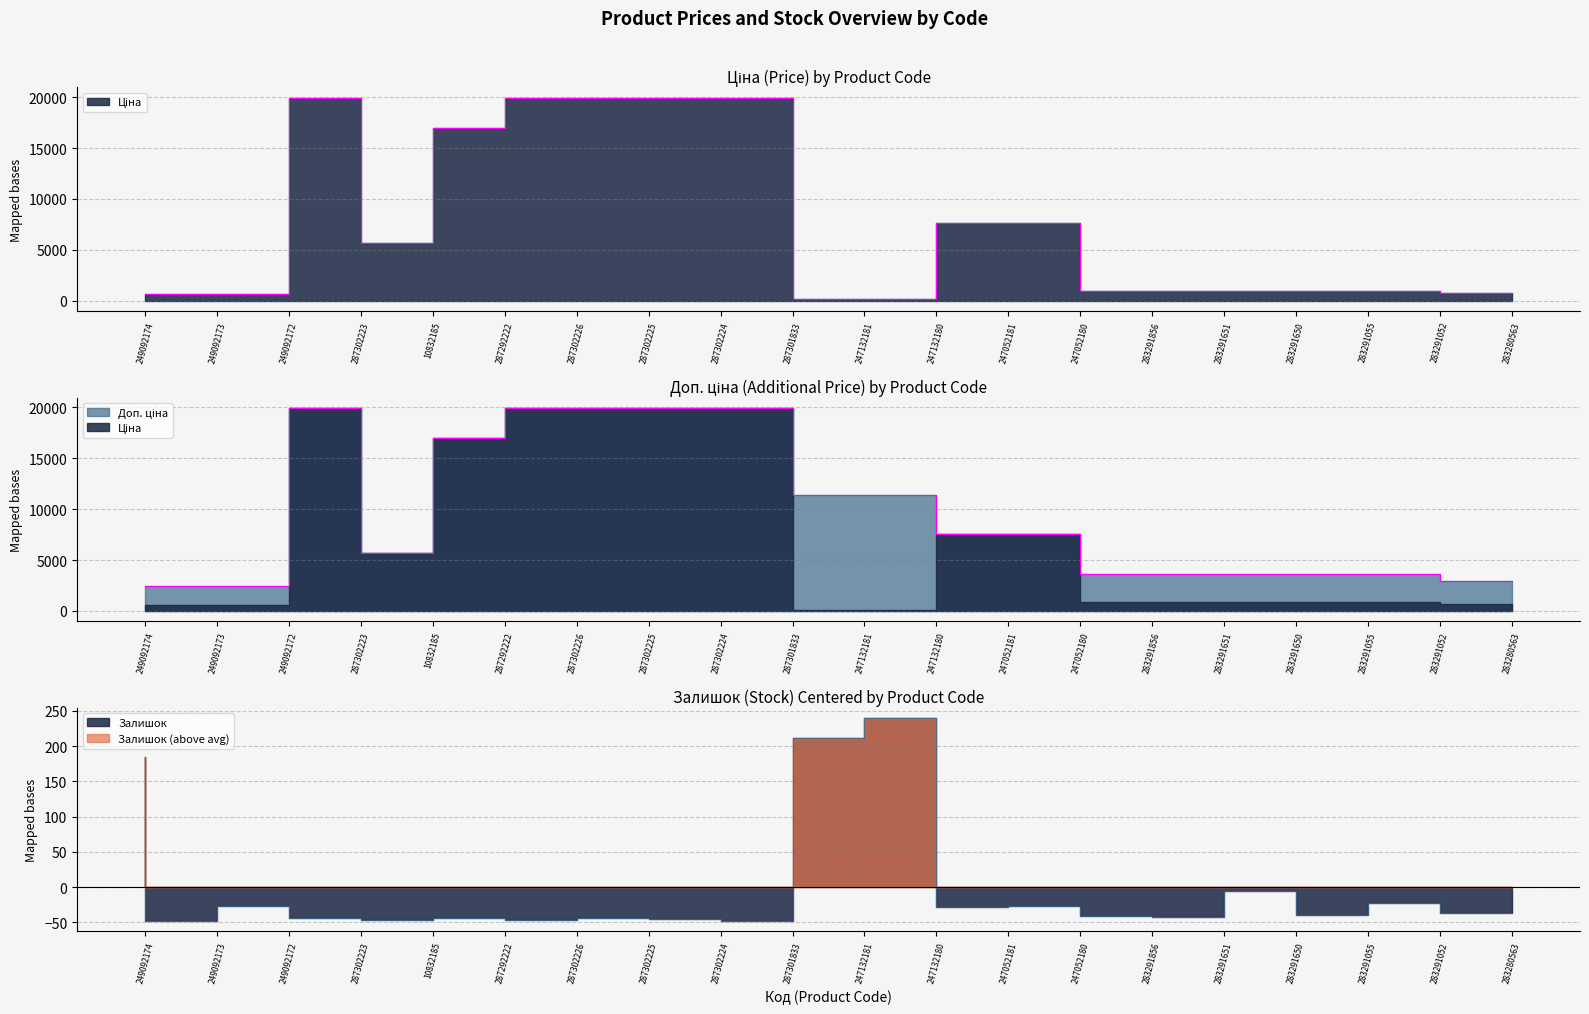

What is the difference between the highest and lowest values at 283291055?

3622.8